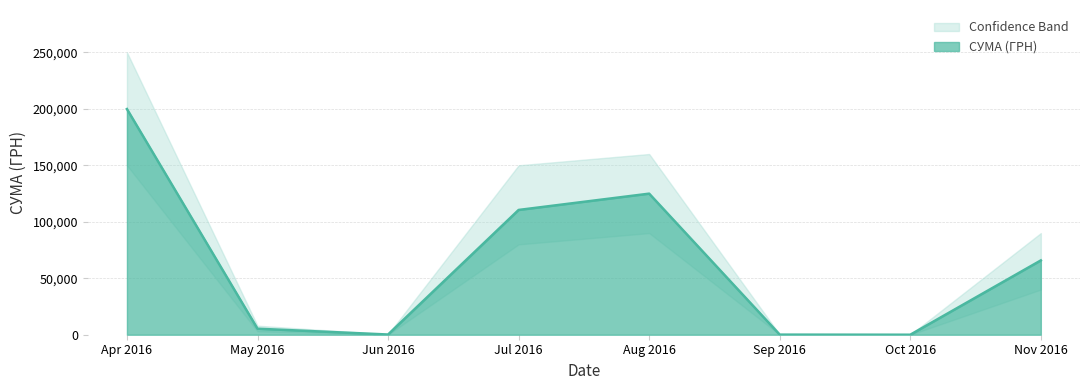

Where is СУМА (ГРН) nearest to the value 99909?

Jul 2016